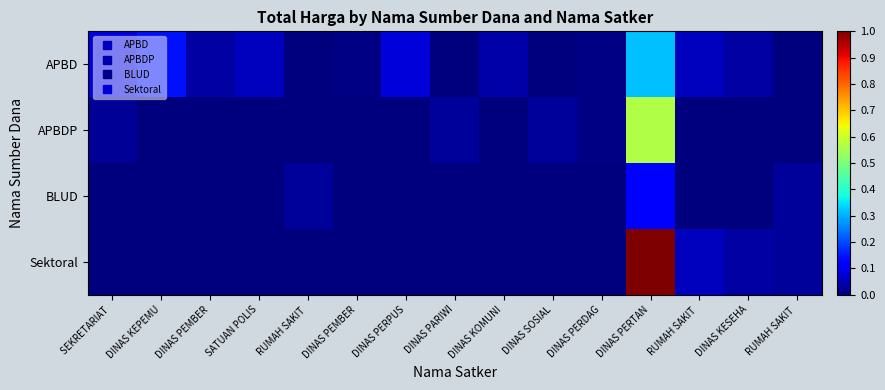

Count the number of data series in this chart.

4